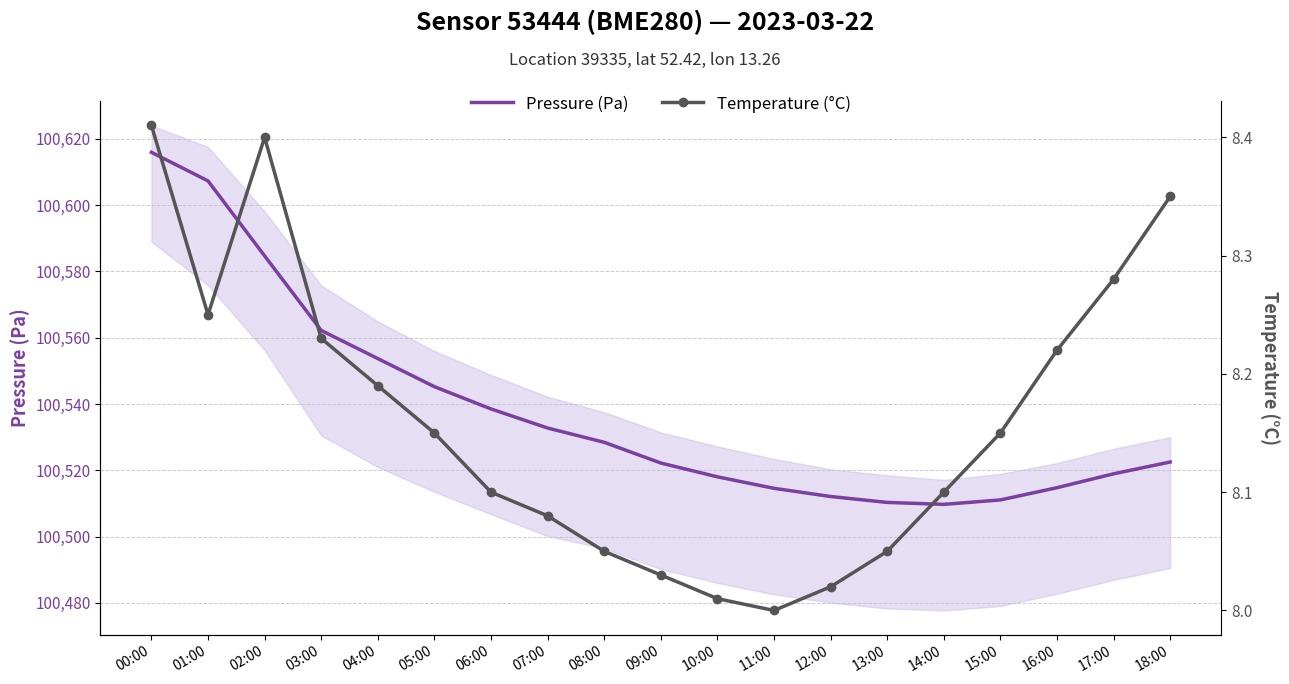

What is the lowest value of the Pressure (Pa) series?

100509.7